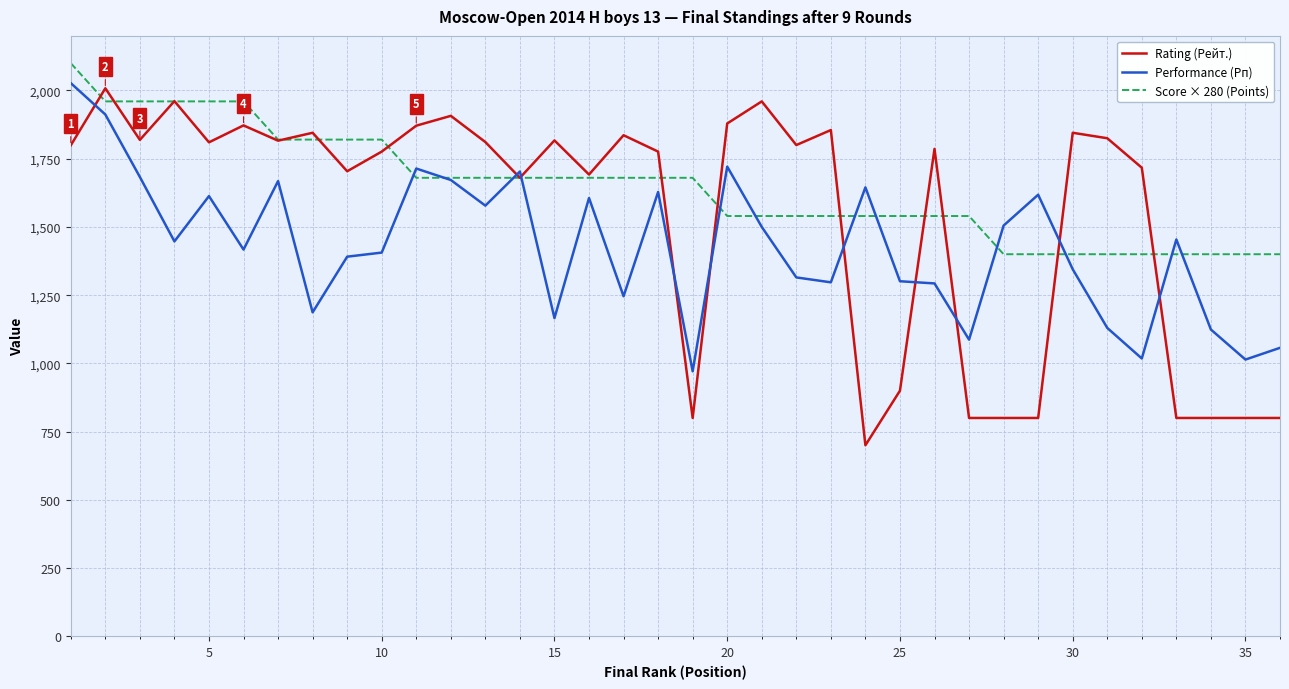

Which series has the widest spread of values?

Rating (Рейт.)